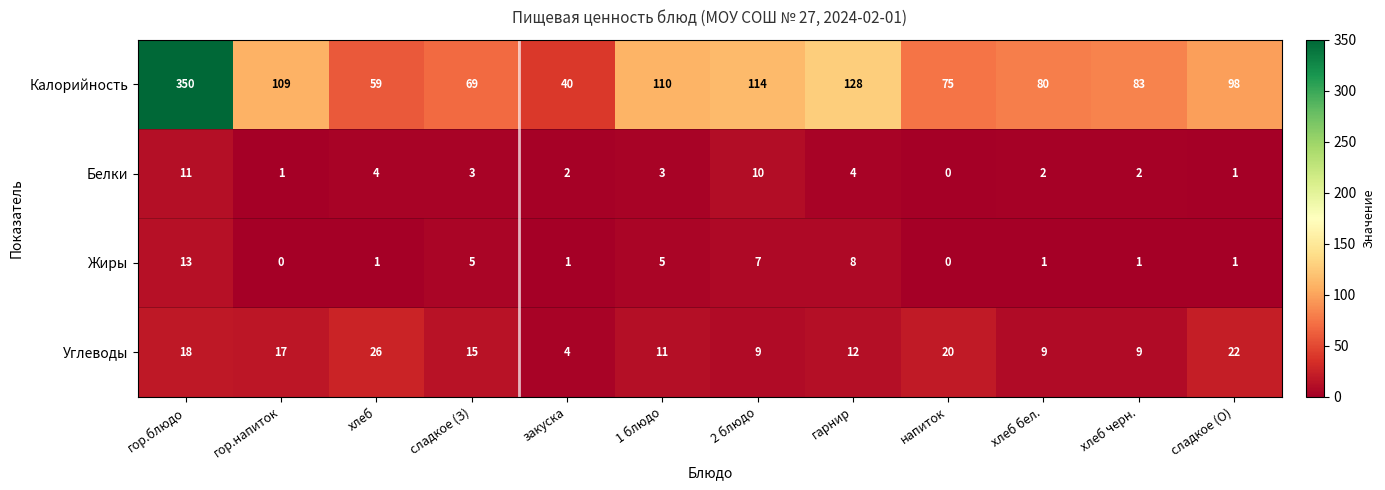

The Белки series shows 10 at 2 блюдо. True or false?

True